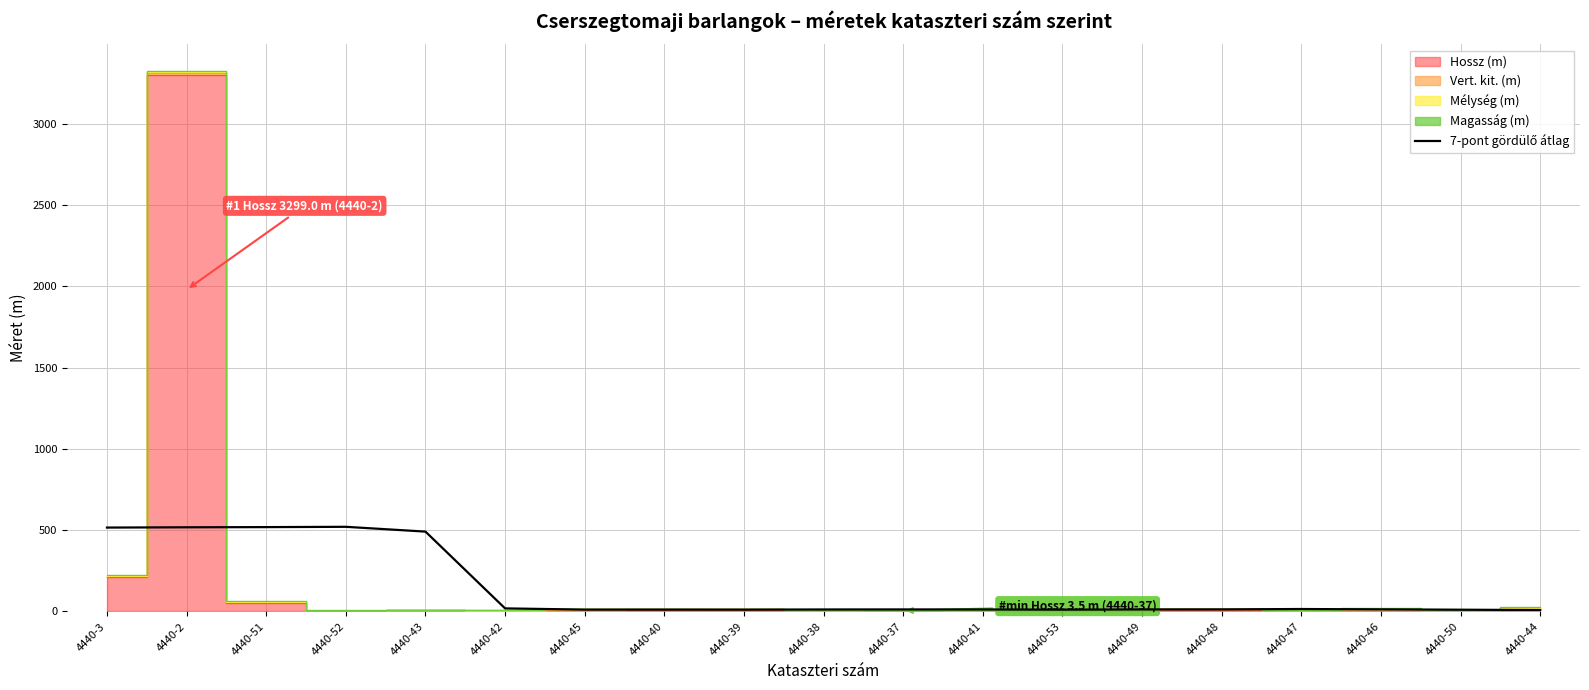

At which label is the value closest to 264?

4440-43